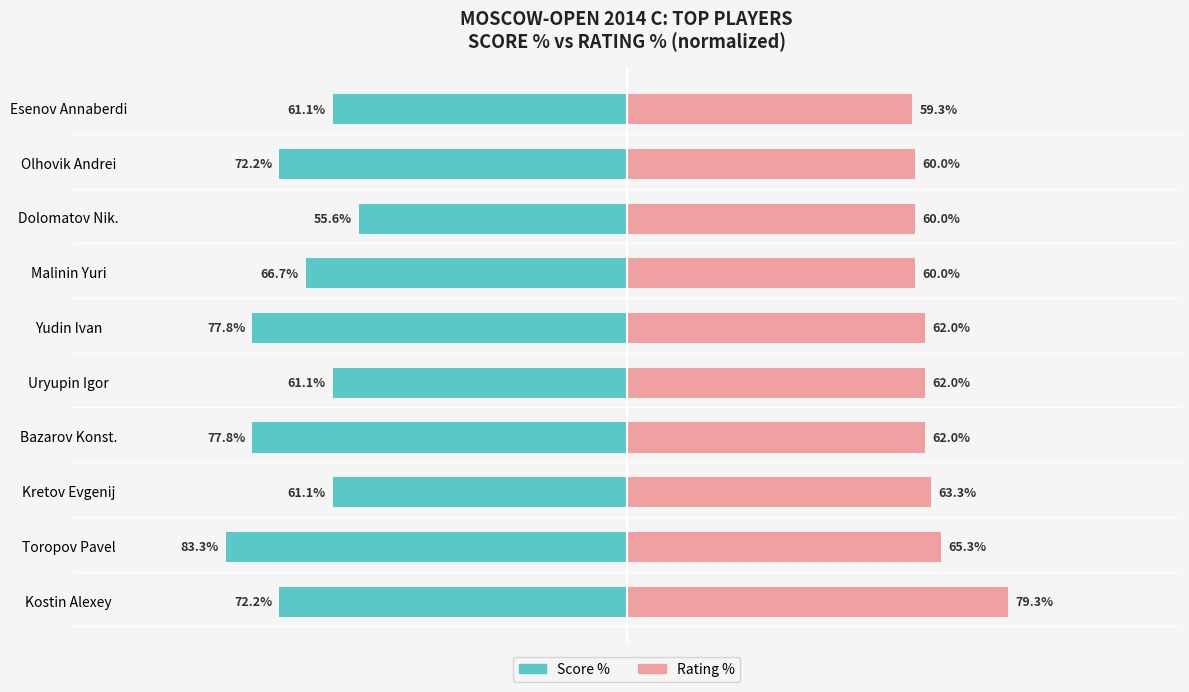

Count the number of categories in the chart.

10